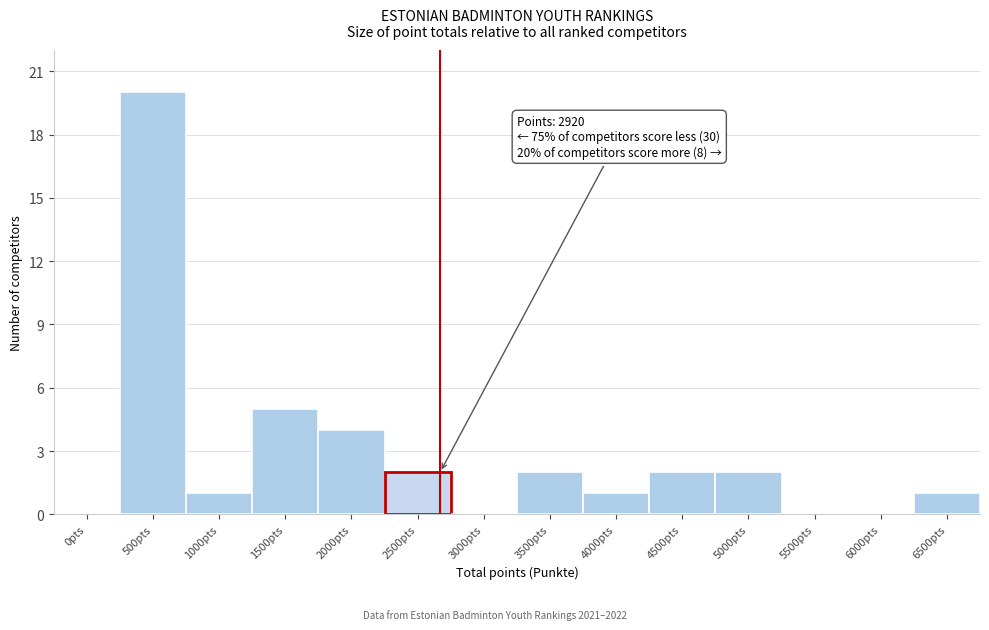

Reading left to right, transcribe all the data shown in this chart.

0pts=0	500pts=20	1000pts=1	1500pts=5	2000pts=4	2500pts=2	3000pts=0	3500pts=2	4000pts=1	4500pts=2	5000pts=2	5500pts=0	6000pts=0	6500pts=1